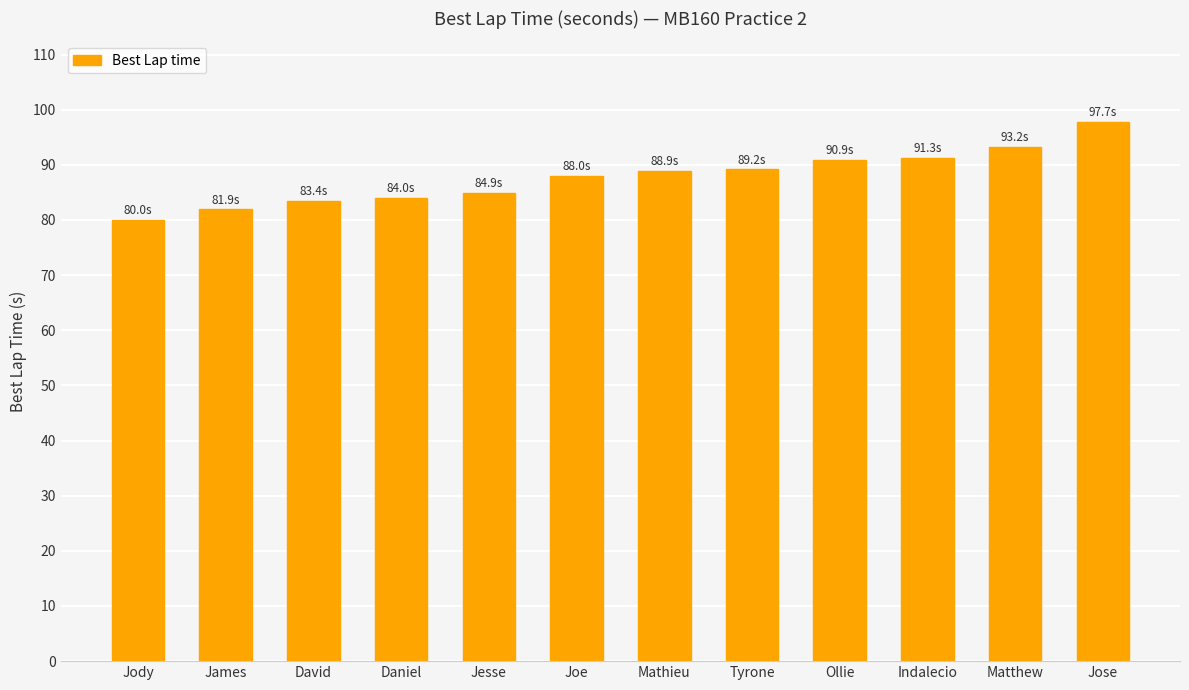

Read the value at Mathieu.

88.9